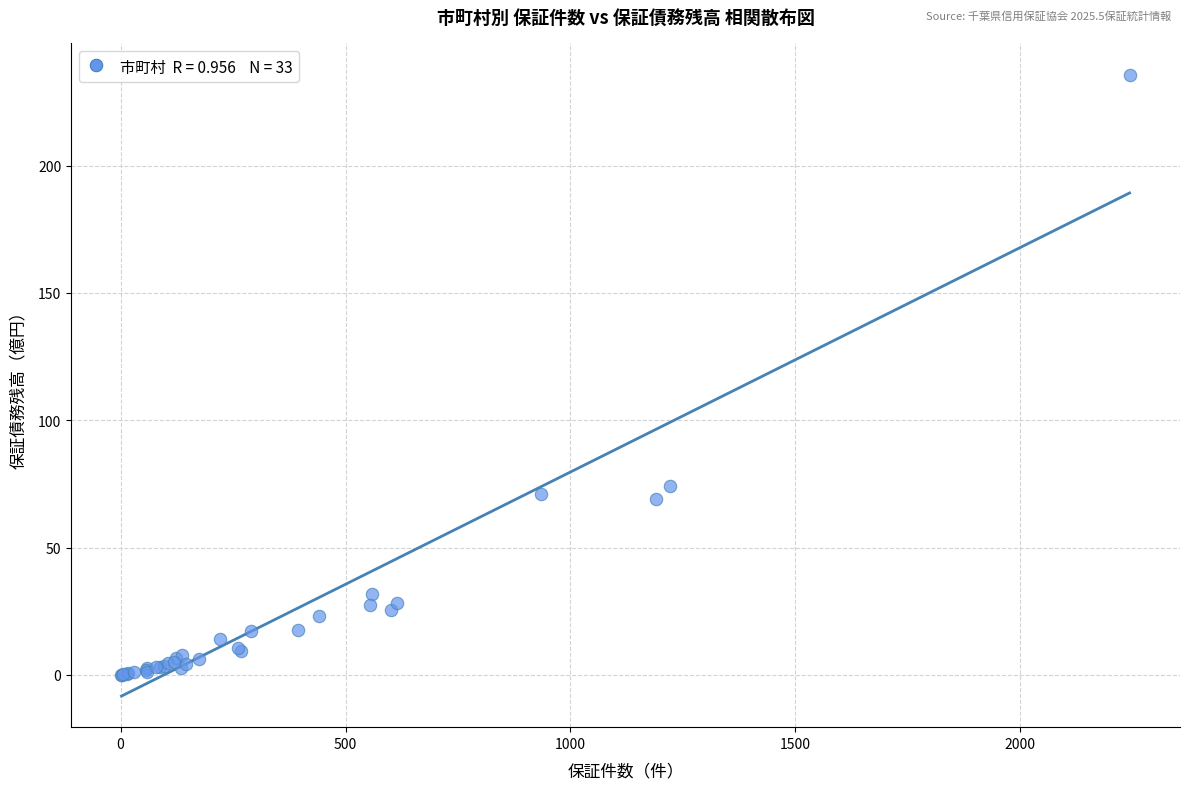

What Y value in the scatter plot is closest to 117?

74.3